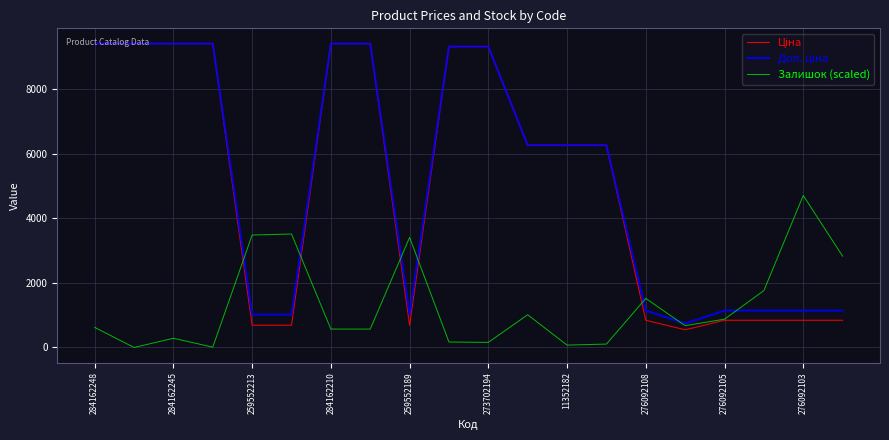

What is the greatest value displayed?

9416.9